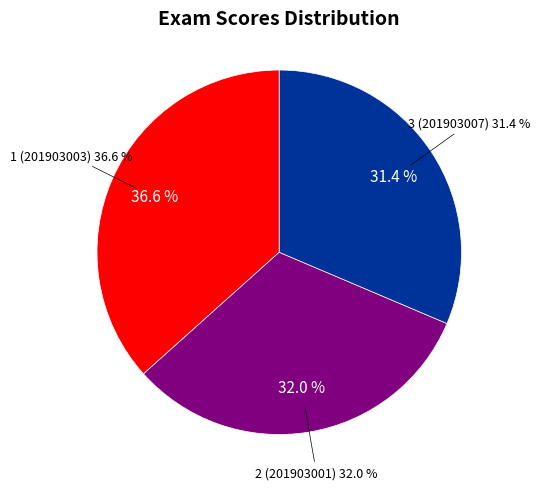

To the nearest percent, what is the difference between the largest and smallest slice percentages?

5%